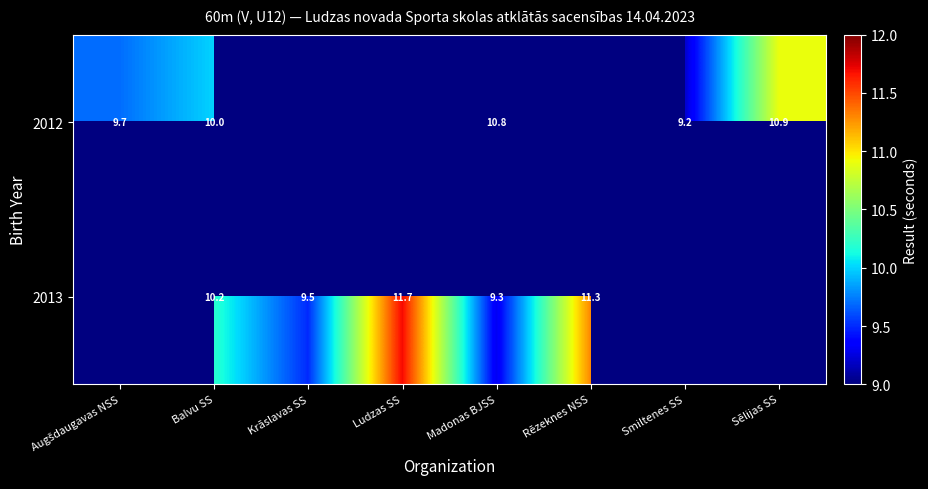

Which category has the highest value across all series?

Ludzas SS